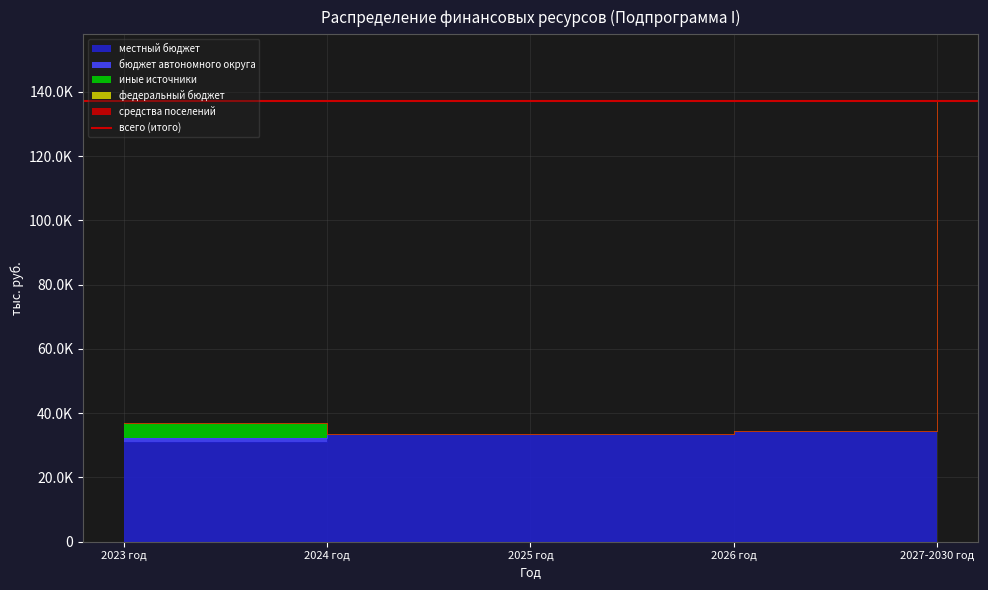

At which label does федеральный бюджет reach its minimum?

2023 год